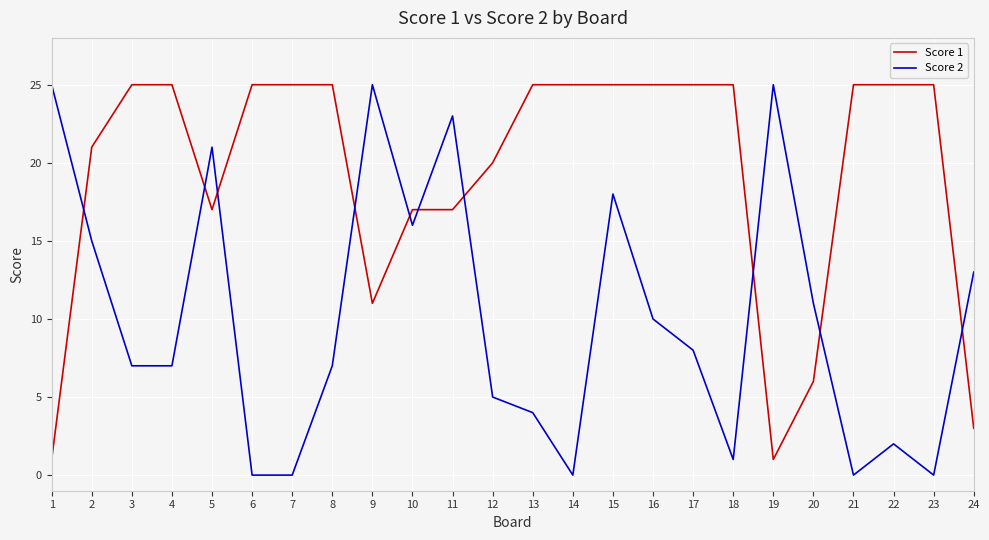

At which category is the sum across all series the highest?

15